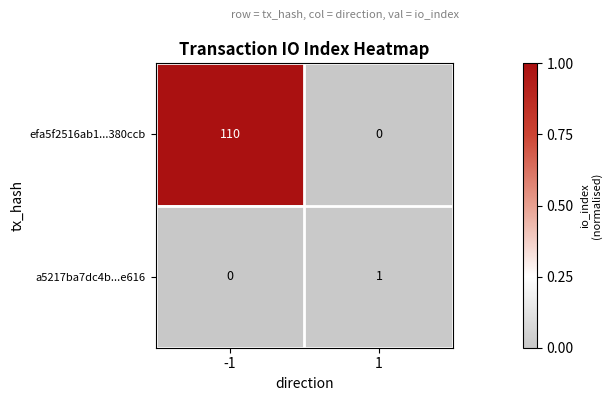

Rank the categories by a5217ba7dc4b...e616 value from highest to lowest.

1, -1